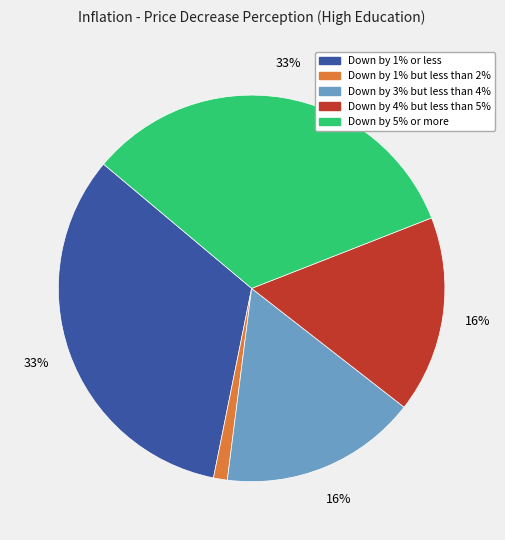

Is there a majority slice in this chart?

No